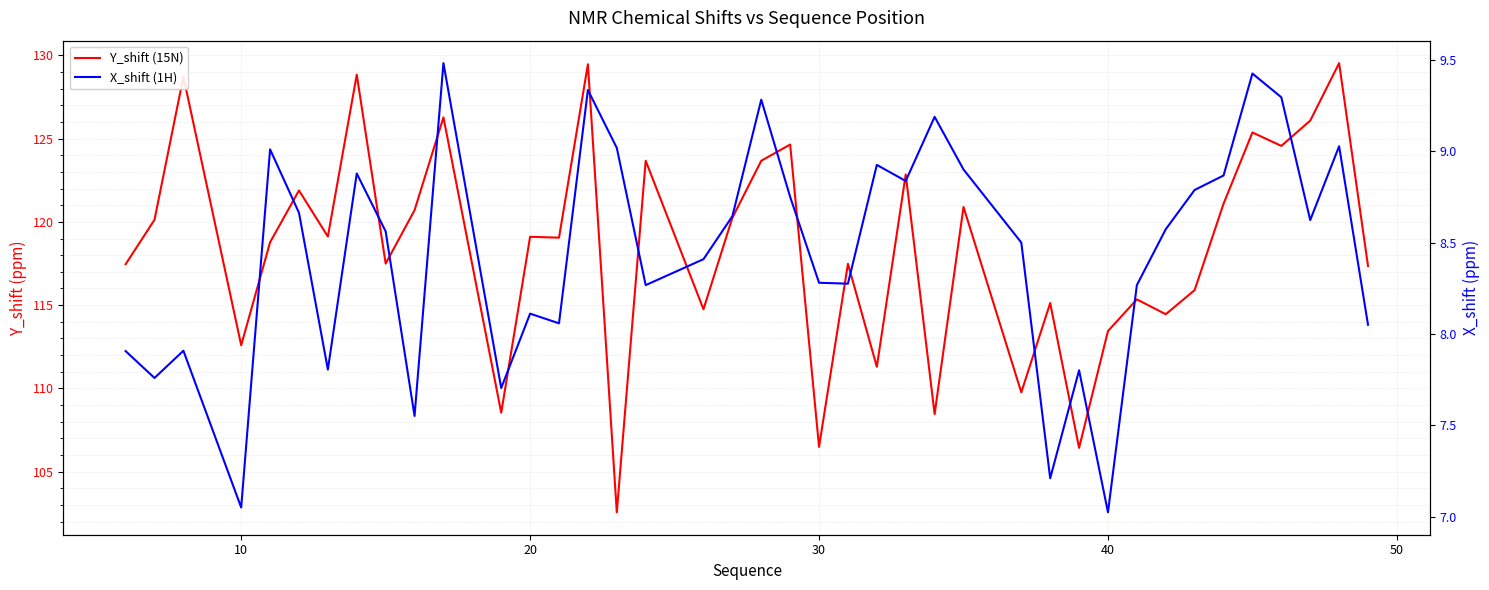

How many lines are shown in the chart?

2